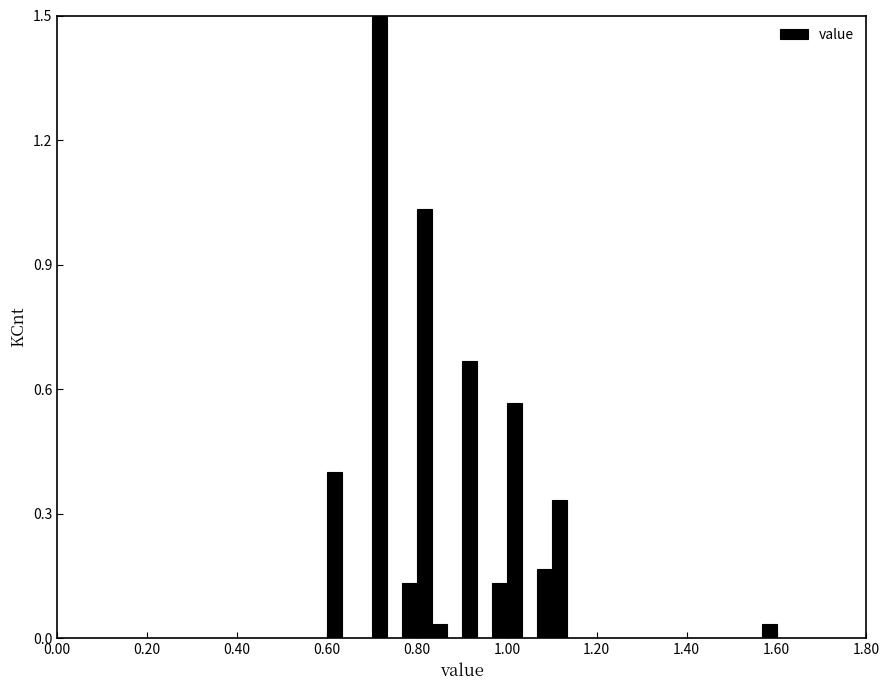

Around what value on the x-axis is the tallest bar? Give the approximate position of its centre, as read against the axis.

0.72